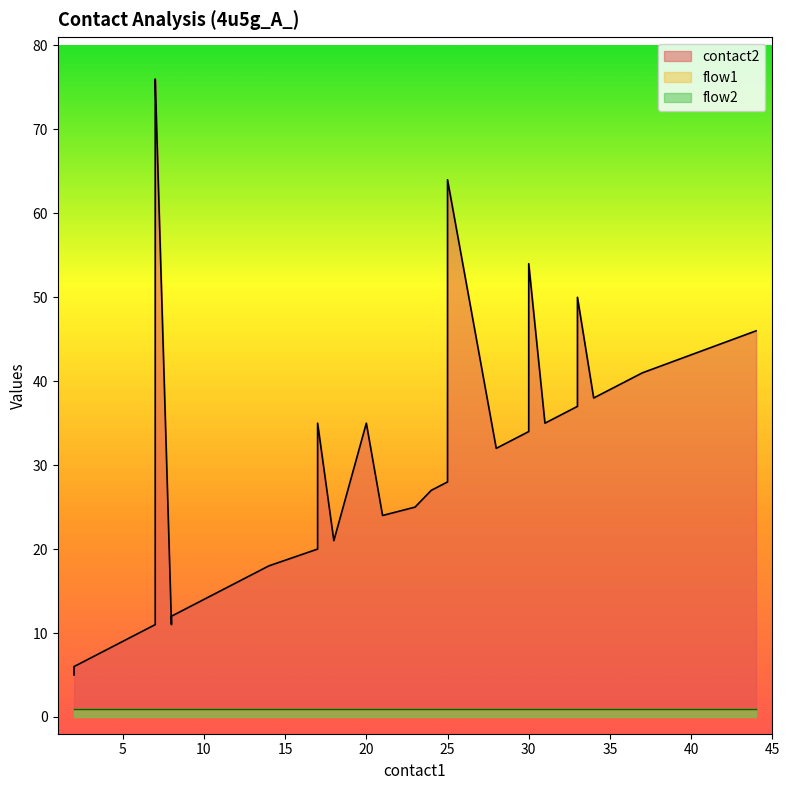

At which label is contact2 closest to 40?

36